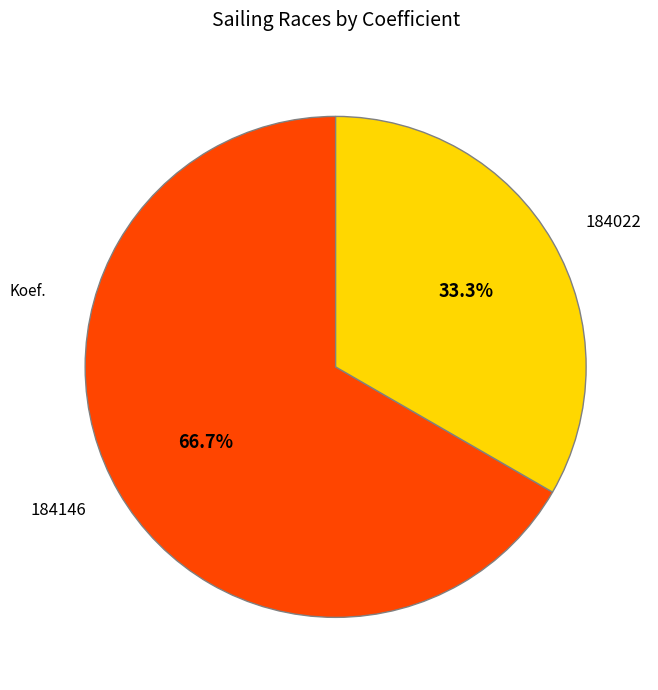

Rank the categories by value from highest to lowest.

184146, 184022